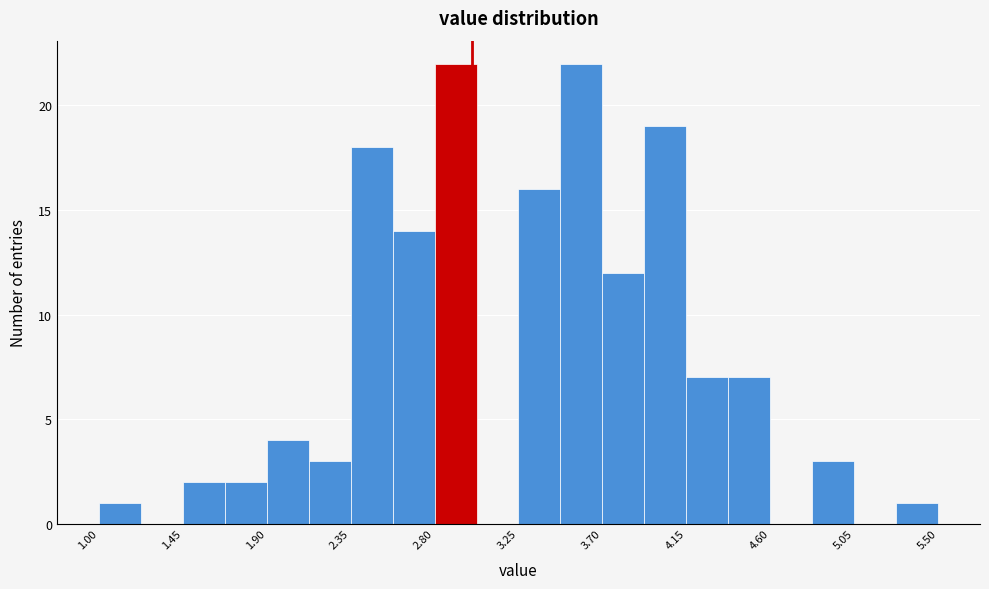

Reading left to right, list every bar in this chart as the range it spans on the x-axis followed by its height. Neither the bar edges nor the heights are printed on the chart, so give them approximately, as read against the axes.

1.000 to 1.225: 1
1.225 to 1.450: 0
1.450 to 1.675: 2
1.675 to 1.900: 2
1.900 to 2.125: 4
2.125 to 2.350: 3
2.350 to 2.575: 18
2.575 to 2.800: 14
2.800 to 3.025: 22
3.025 to 3.250: 0
3.250 to 3.475: 16
3.475 to 3.700: 22
3.700 to 3.925: 12
3.925 to 4.150: 19
4.150 to 4.375: 7
4.375 to 4.600: 7
4.600 to 4.825: 0
4.825 to 5.050: 3
5.050 to 5.275: 0
5.275 to 5.500: 1